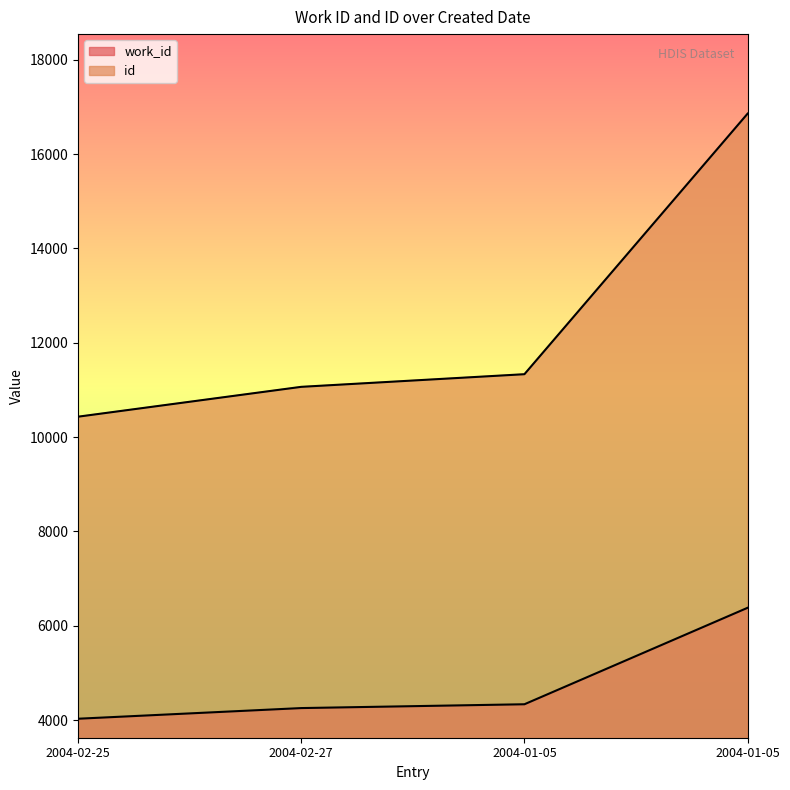

What is the difference between the id values at 2004-02-27 and 2004-01-05?

268